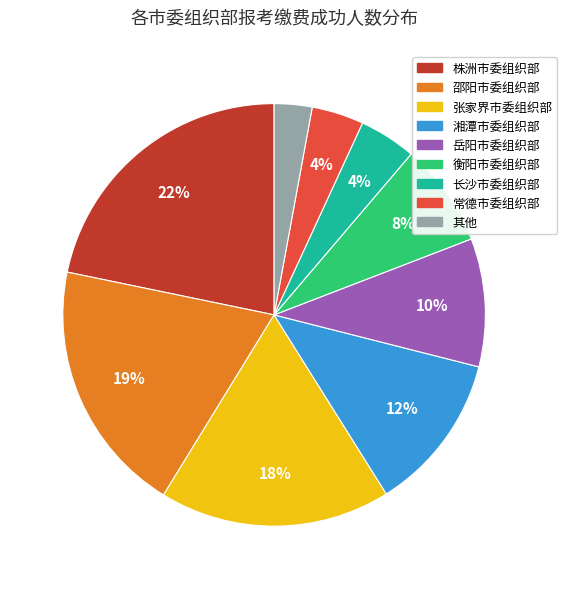

Is there any slice that represents more than half of the pie?

No